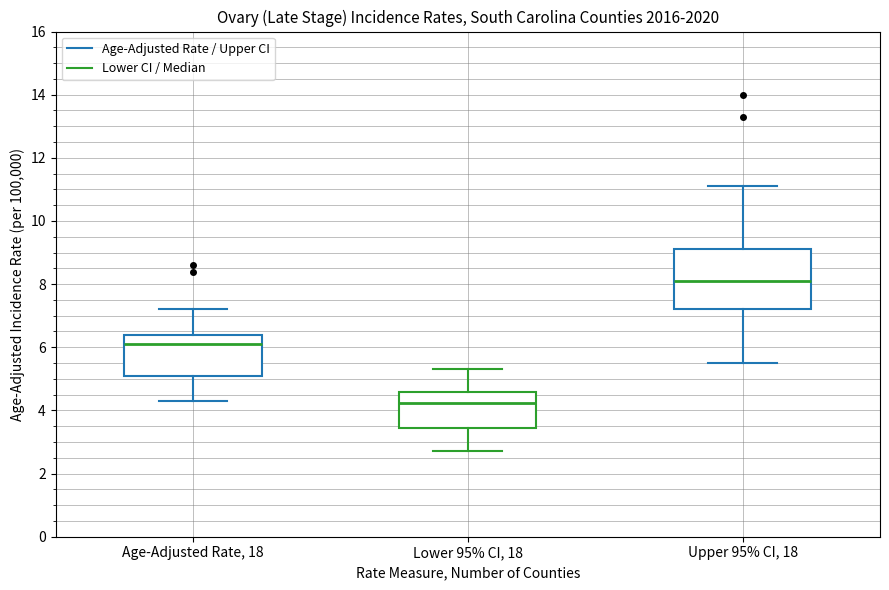

Where does the upper whisker of the box for Lower 95% CI, 18 end on the y-axis? The values are not printed on the chart, so give them approximately, as read against the axis.

5.4